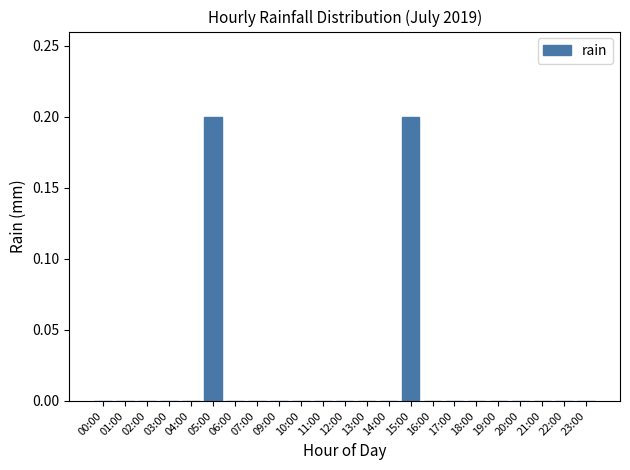

True or false: the data shows 0.0 at 06:00.

True